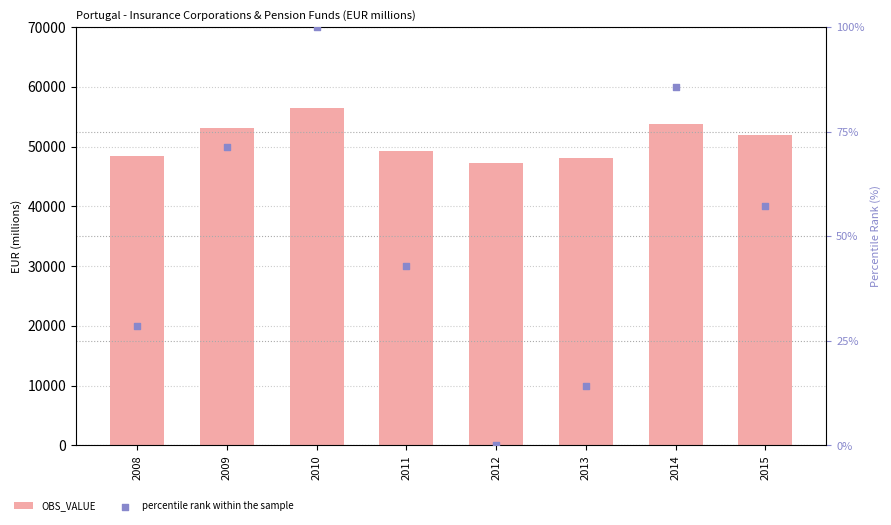

What is the total value across all series at 2008?

48419.6